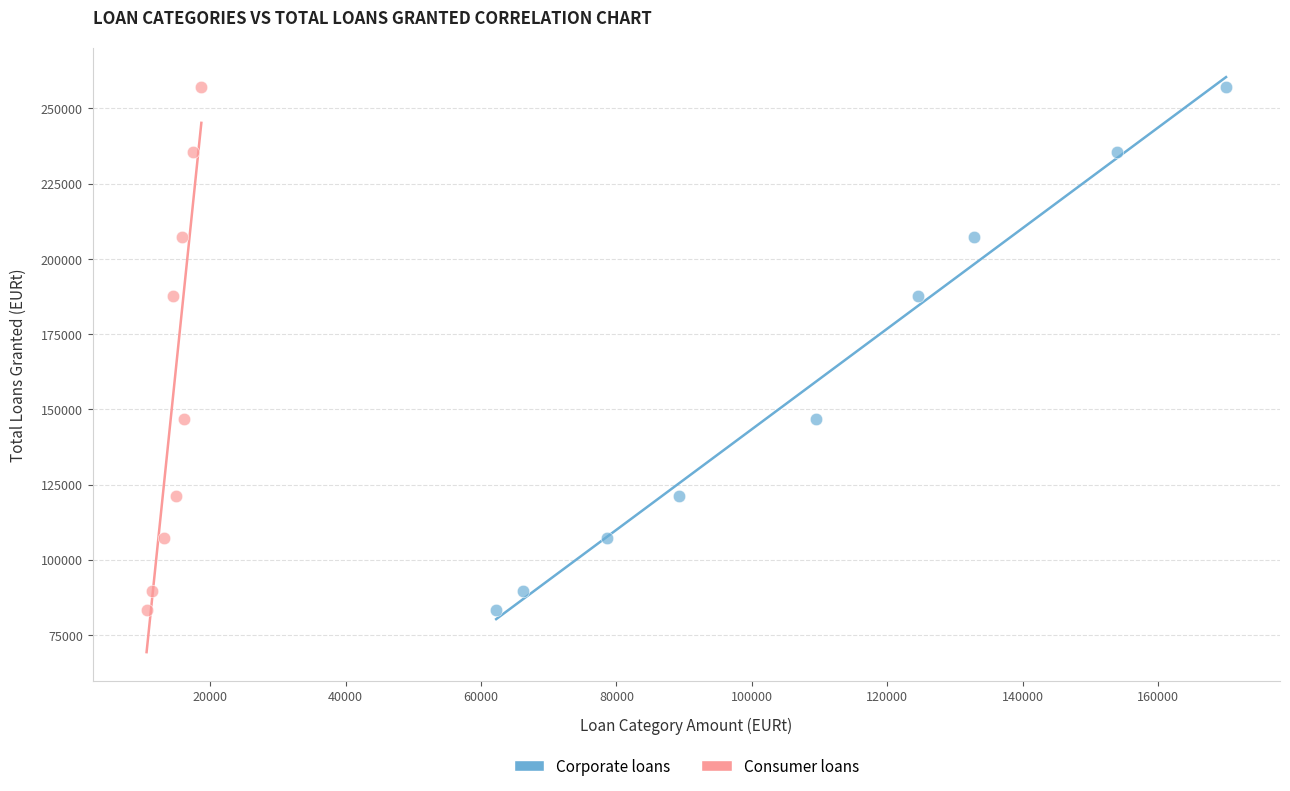

What are all the series names shown in the legend?

Corporate loans, Consumer loans